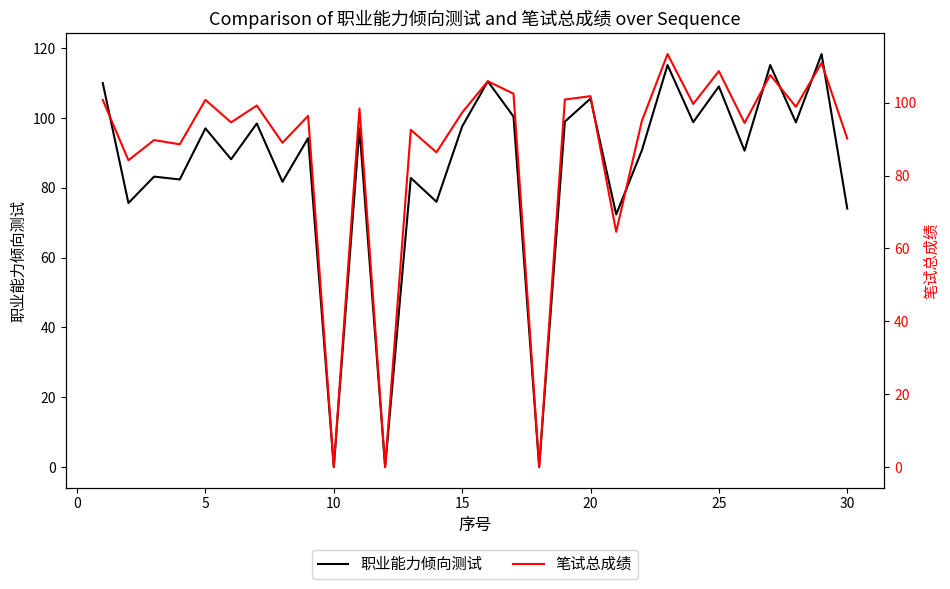

What is the approximate value of 职业能力倾向测试 at 20?

105.6